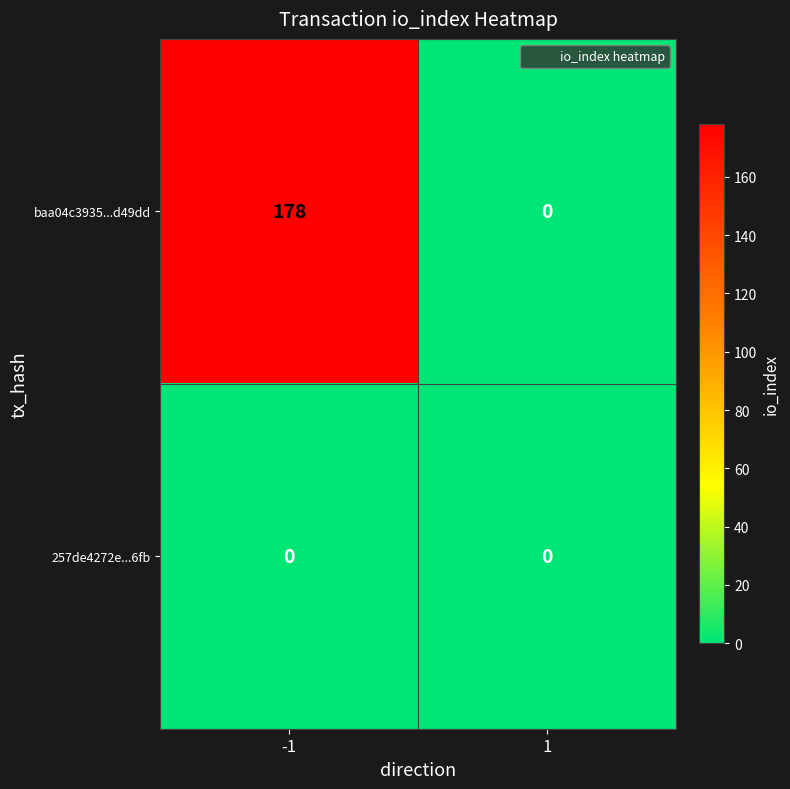

Rank the series by their maximum value, from highest to lowest.

baa04c3935...d49dd, 257de4272e...6fb